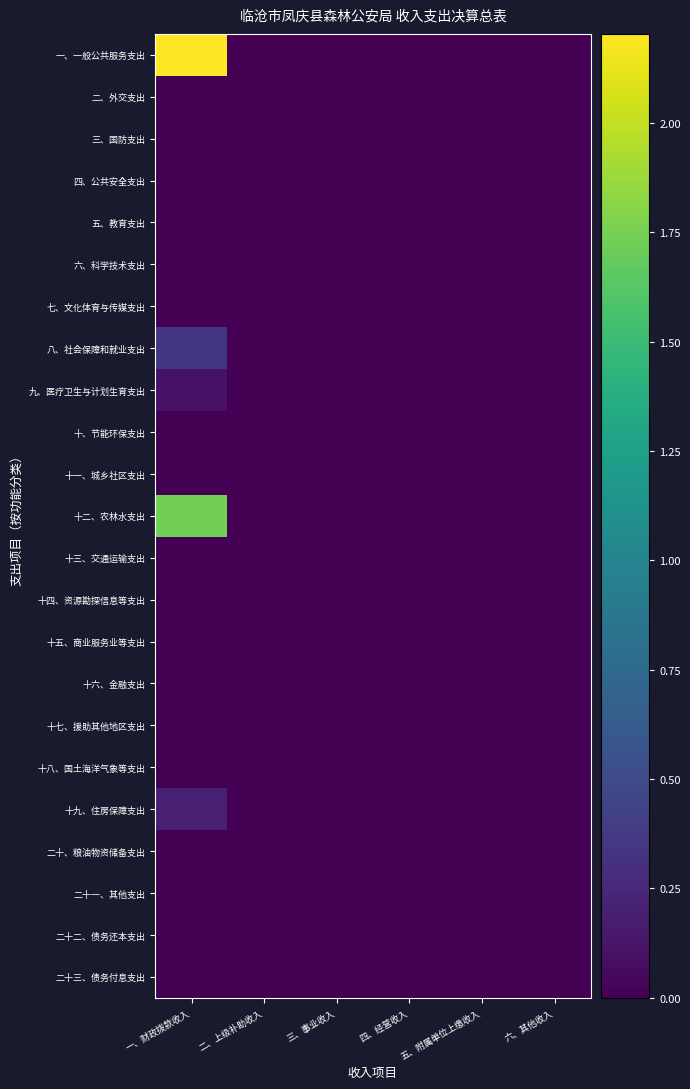

What is the maximum value shown in the chart?

2.2